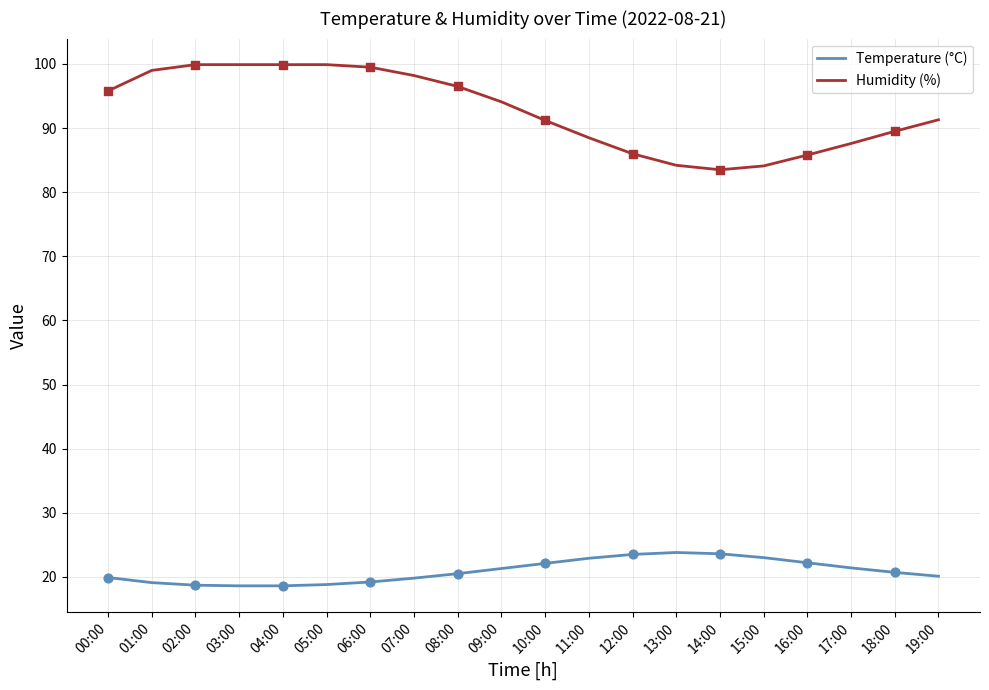

Which series has the largest total across all categories?

Humidity (%)